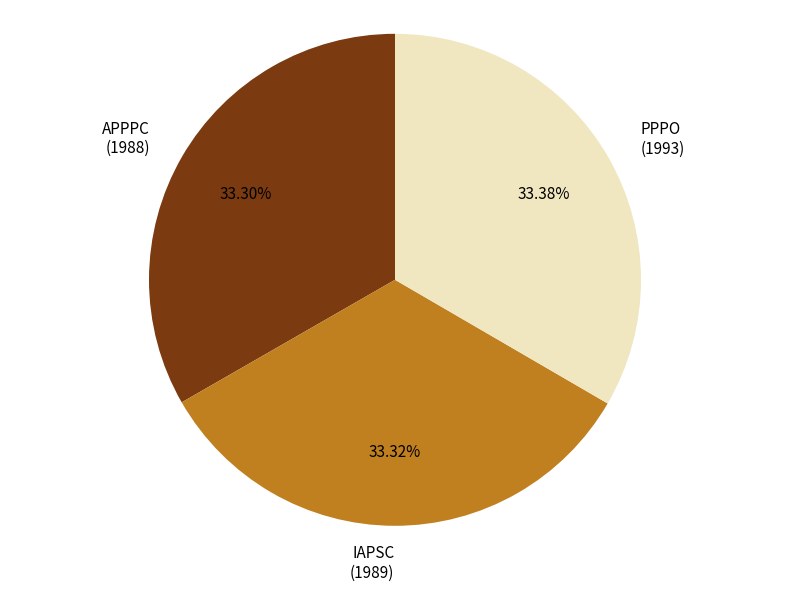

To the nearest percent, what is the average slice percentage?

33%